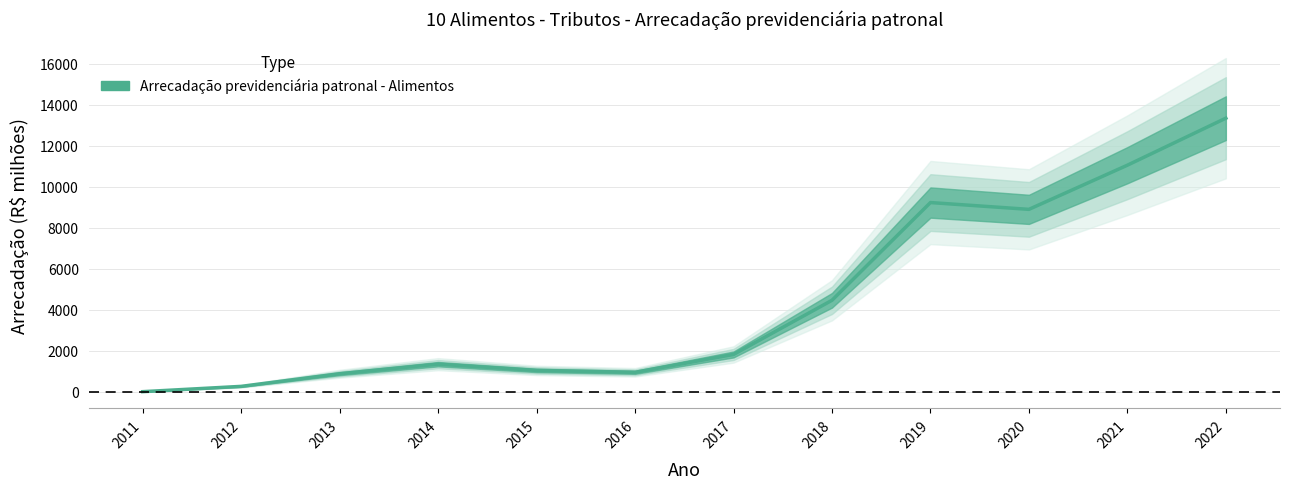

What is the value of the 12th point from the left?

13338.4